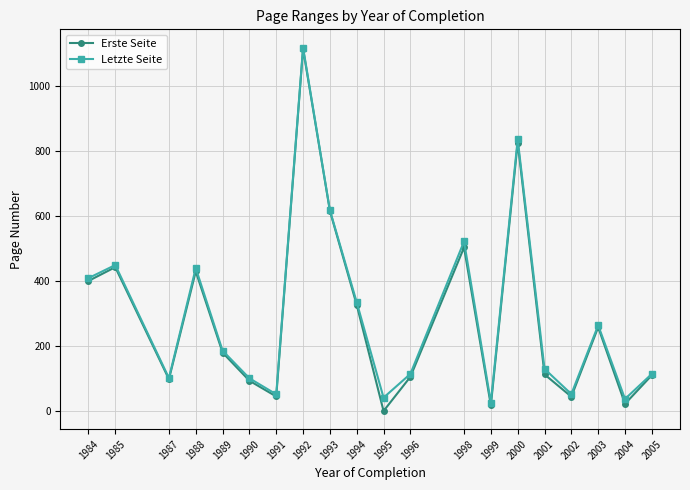

What value does the Letzte Seite series have at 1984?

409.3